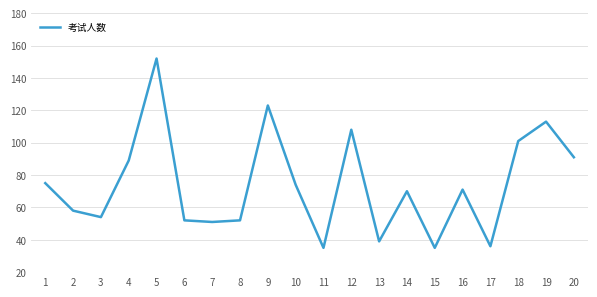

The value at 9 is 59. True or false?

False